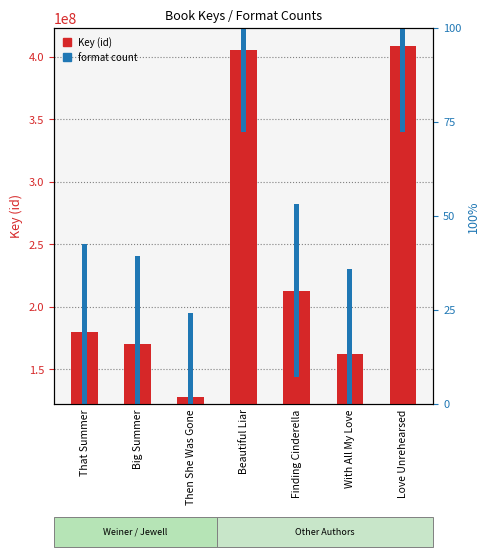

What is the spread (max minus min) of values at Love Unrehearsed?

270712422.8